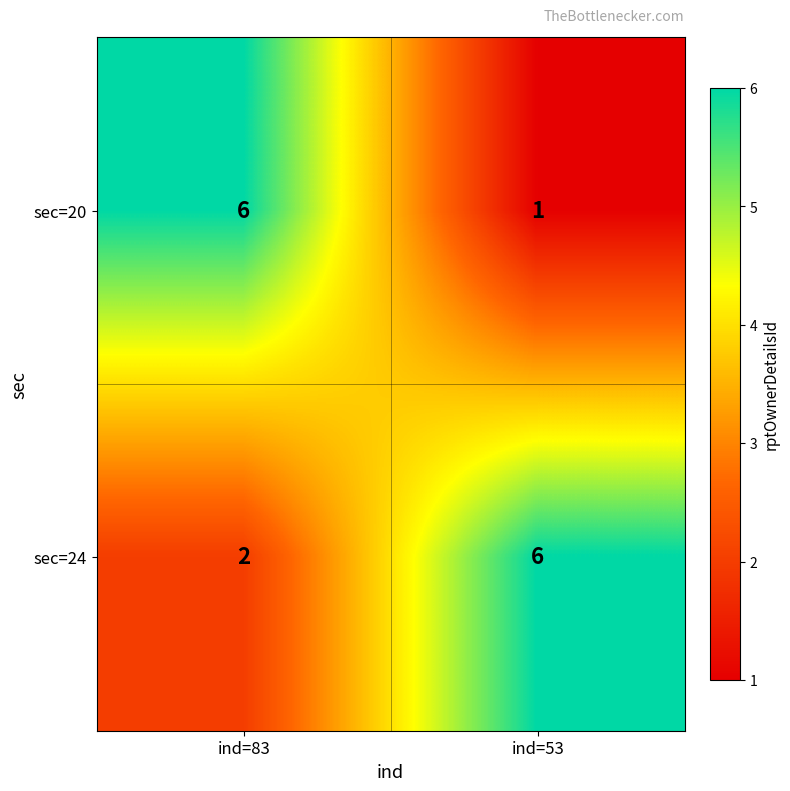

What is the sum of the sec=24 values at ind=83 and ind=53?

8